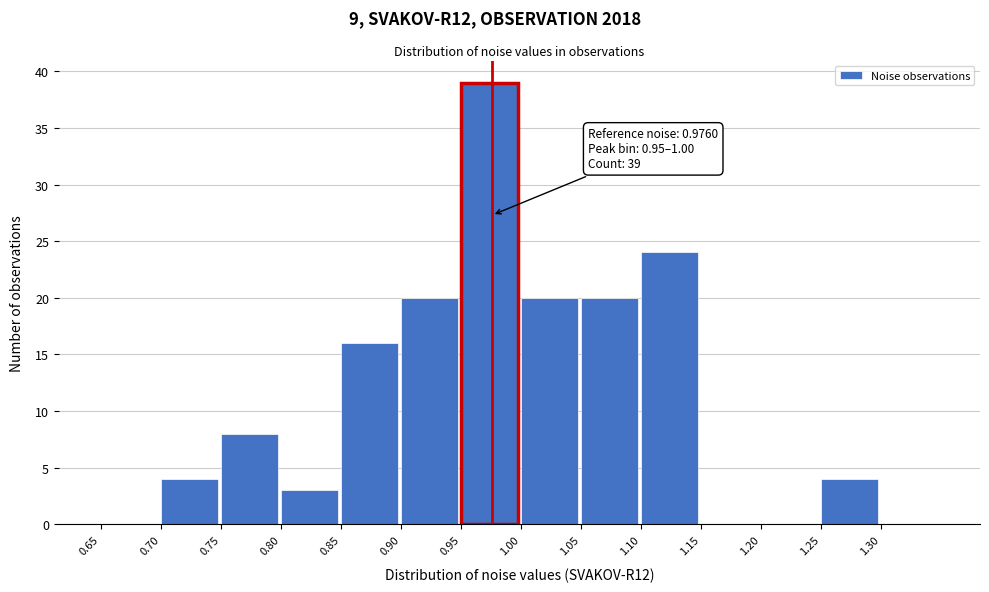

Over which range of the x-axis is the bar tallest?

0.95 to 1.00